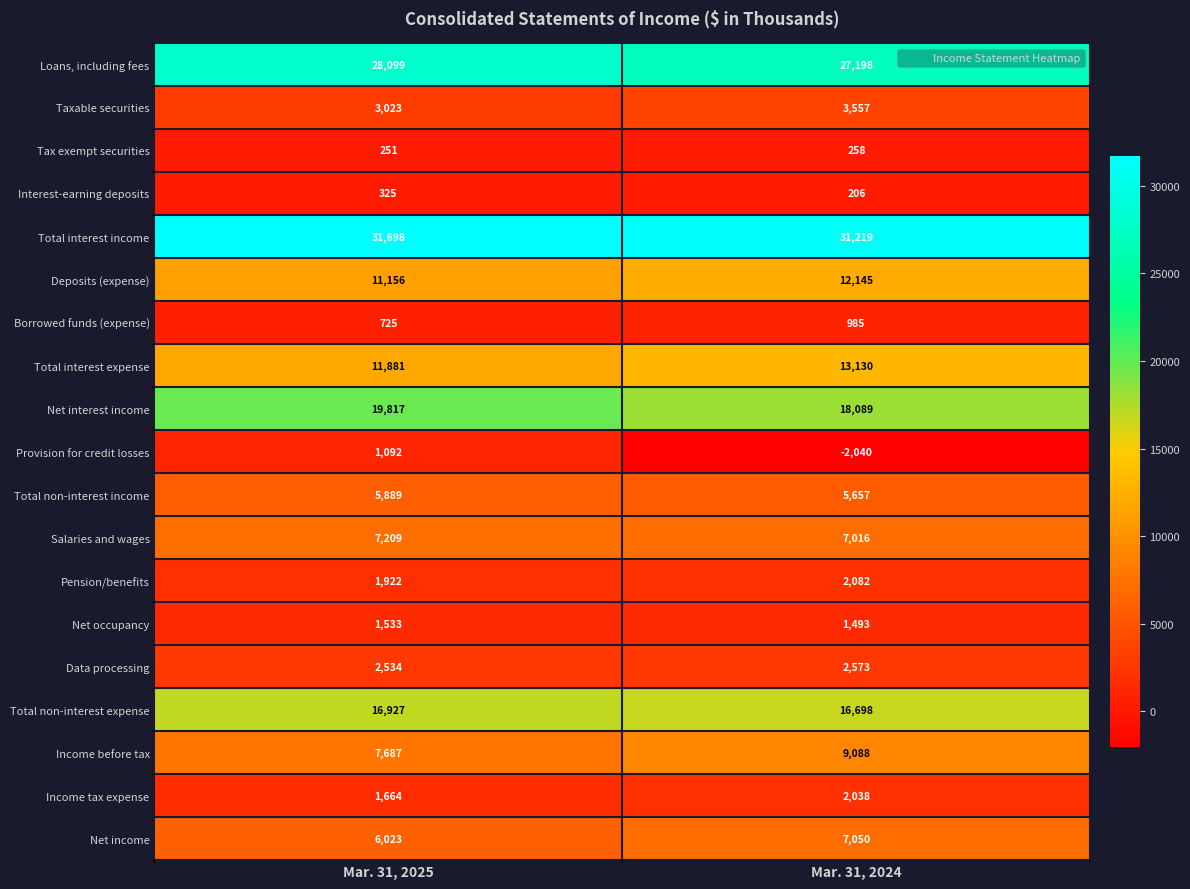

What is the total value across all series at Mar. 31, 2024?

158442